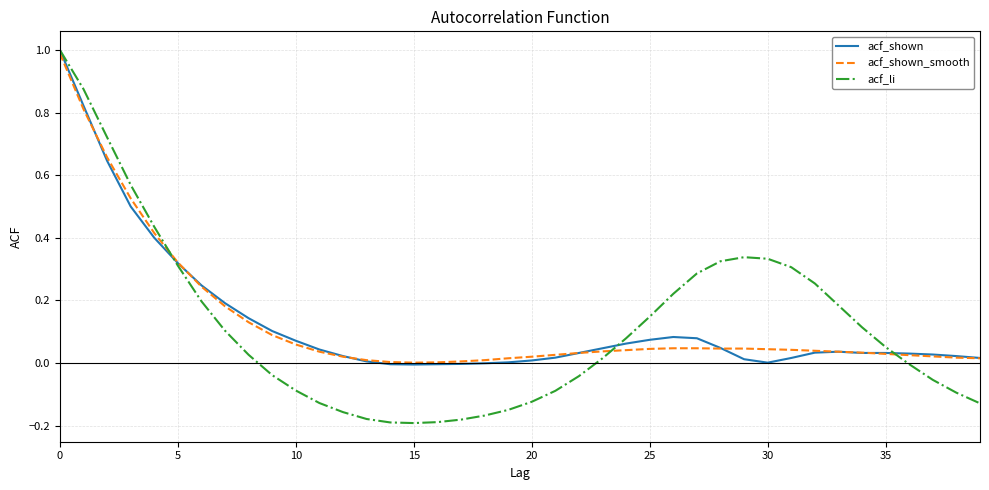

What is the maximum value shown in the chart?

1.0